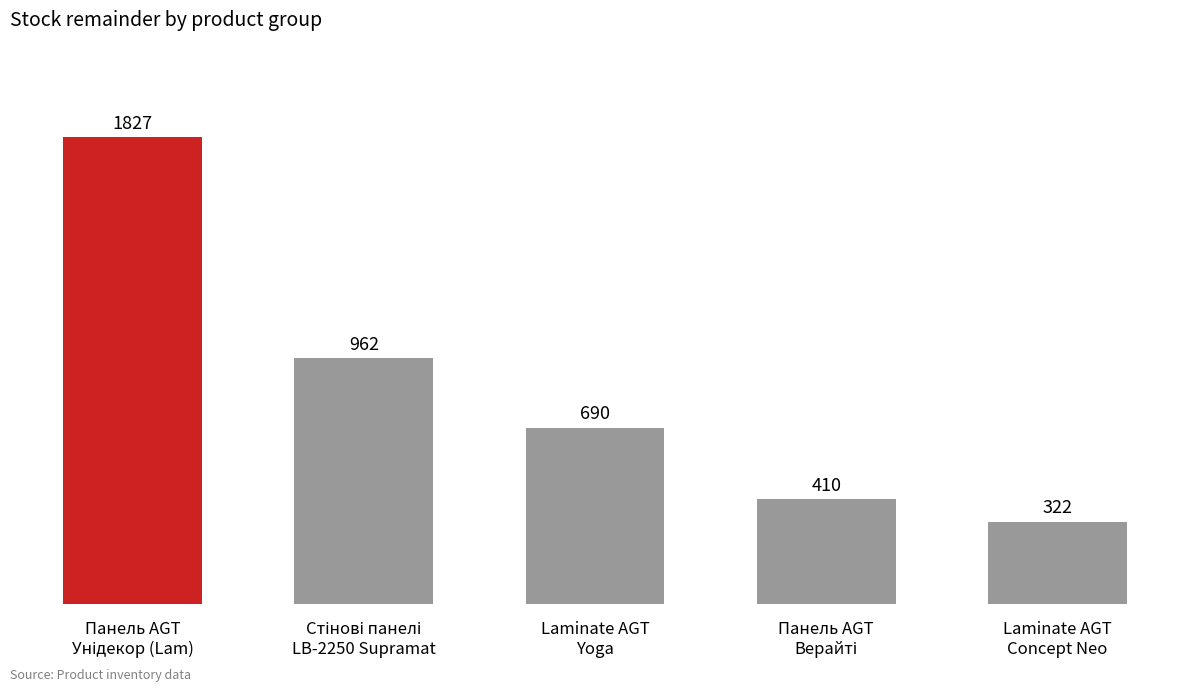

What is the smallest value displayed?

322